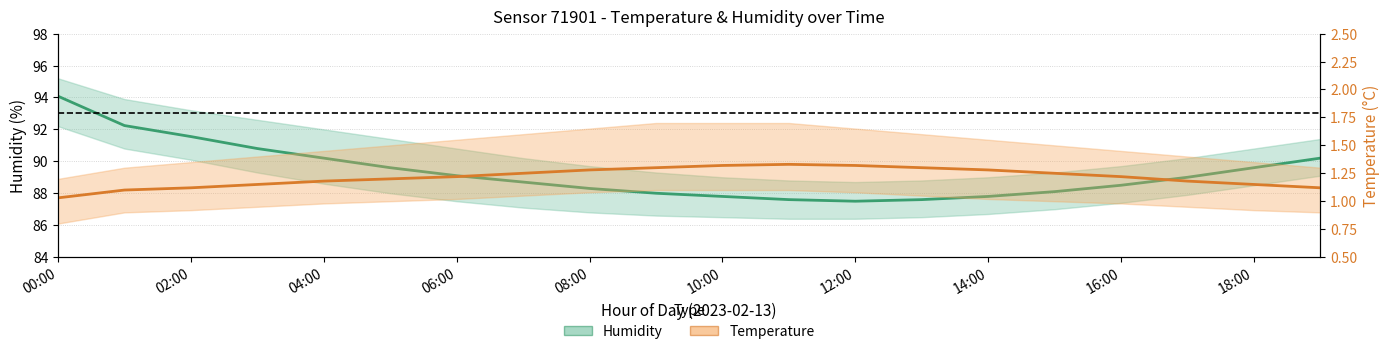

Count the number of categories in the chart.

20